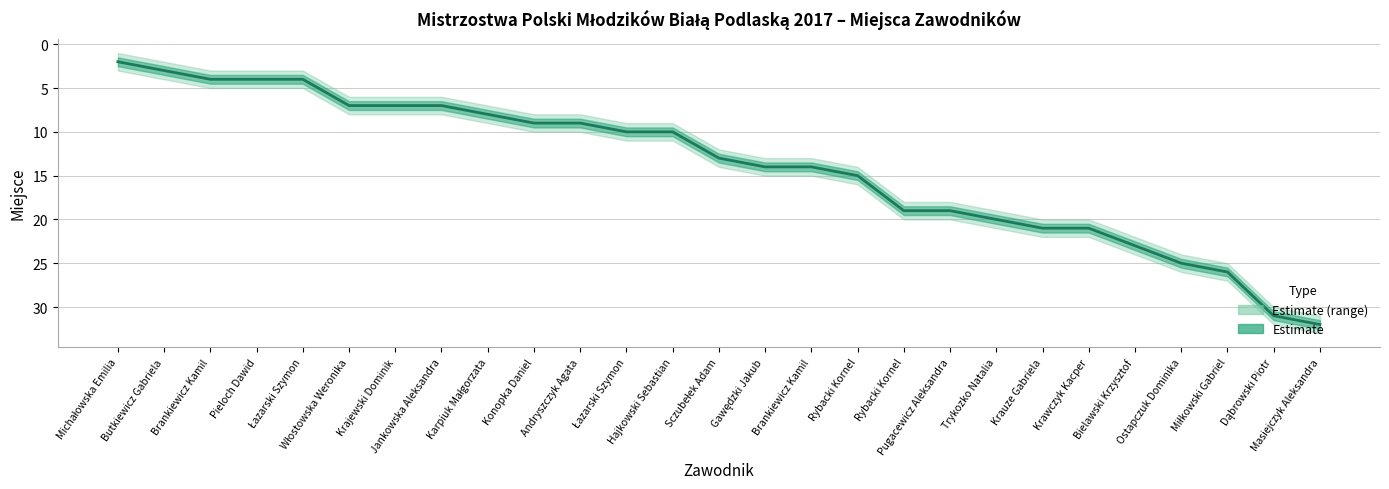

Where does the data first go above 13?

Gawędzki Jakub